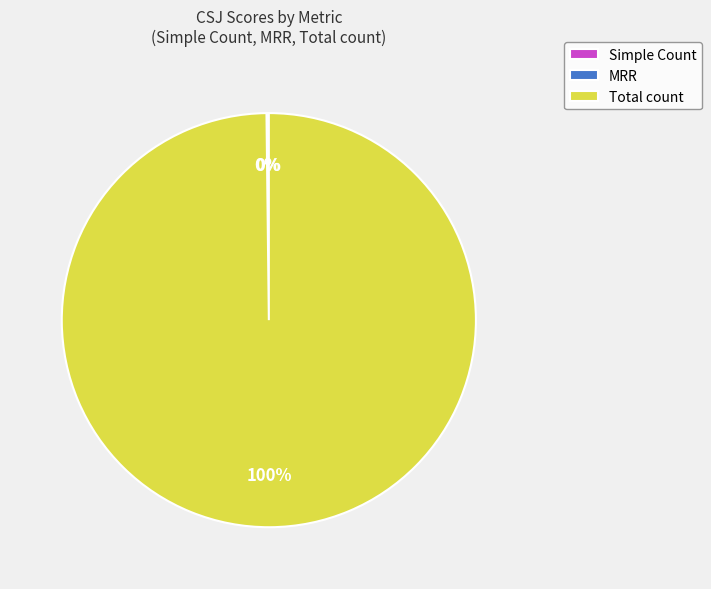

What percentage is the Total count slice, to the nearest percent?

100%